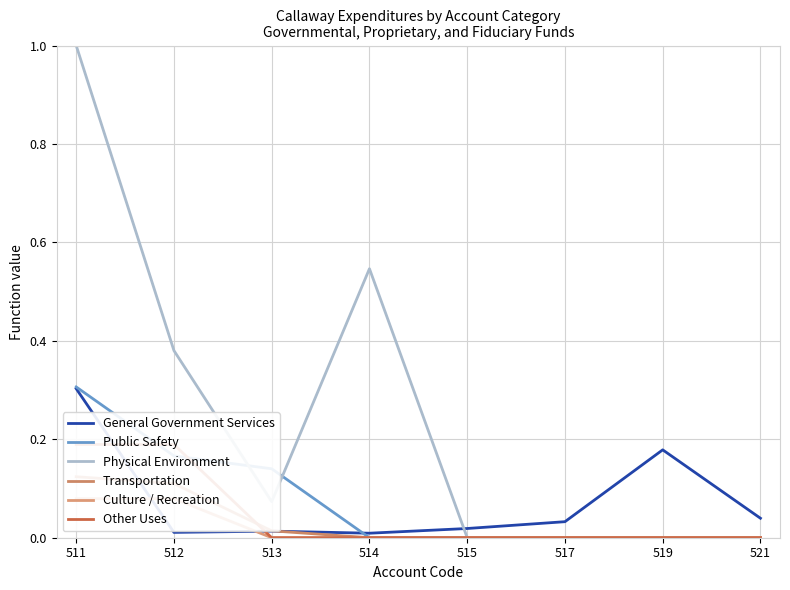

What are all the series names shown in the legend?

General Government Services, Public Safety, Physical Environment, Transportation, Culture / Recreation, Other Uses